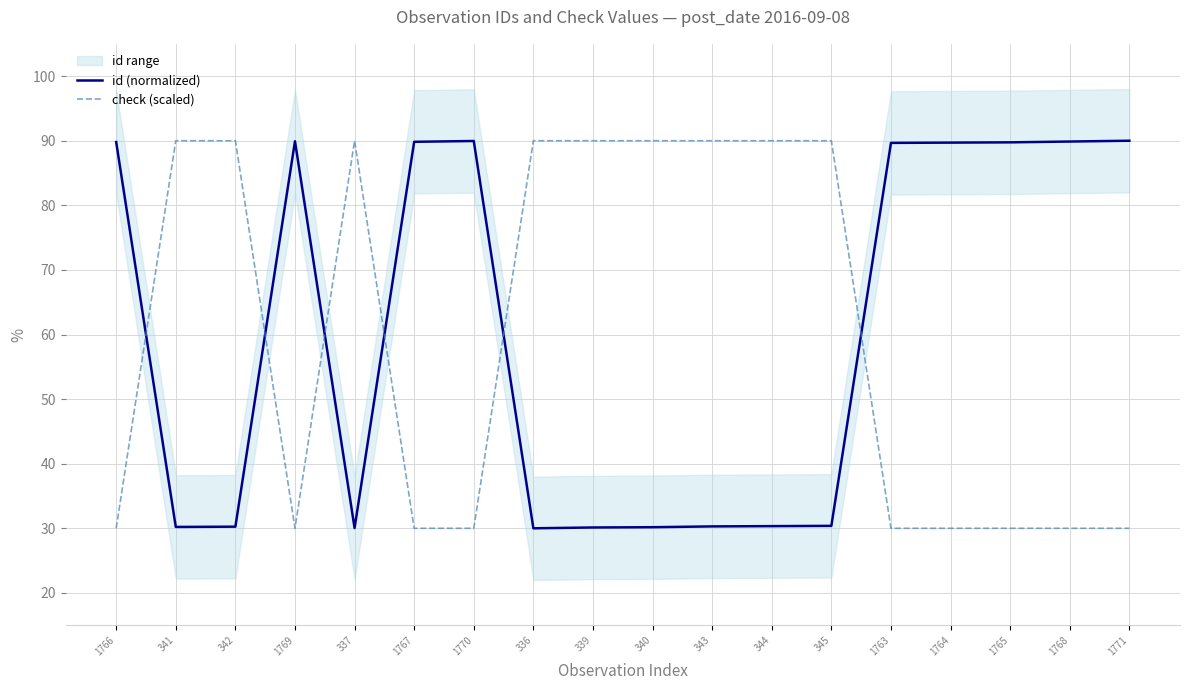

At 1764, list the series in order from largest to smallest.

id (normalized), check (scaled)